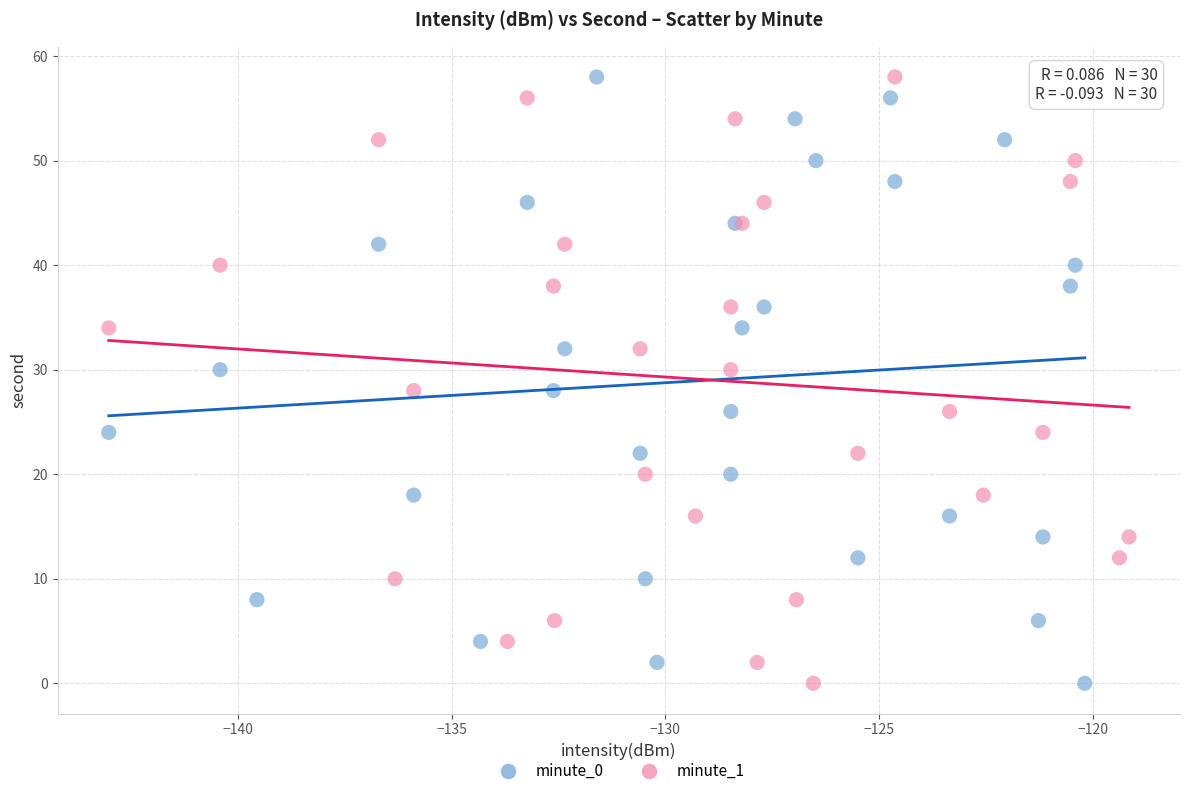

What are all the series names shown in the legend?

minute_0, minute_1